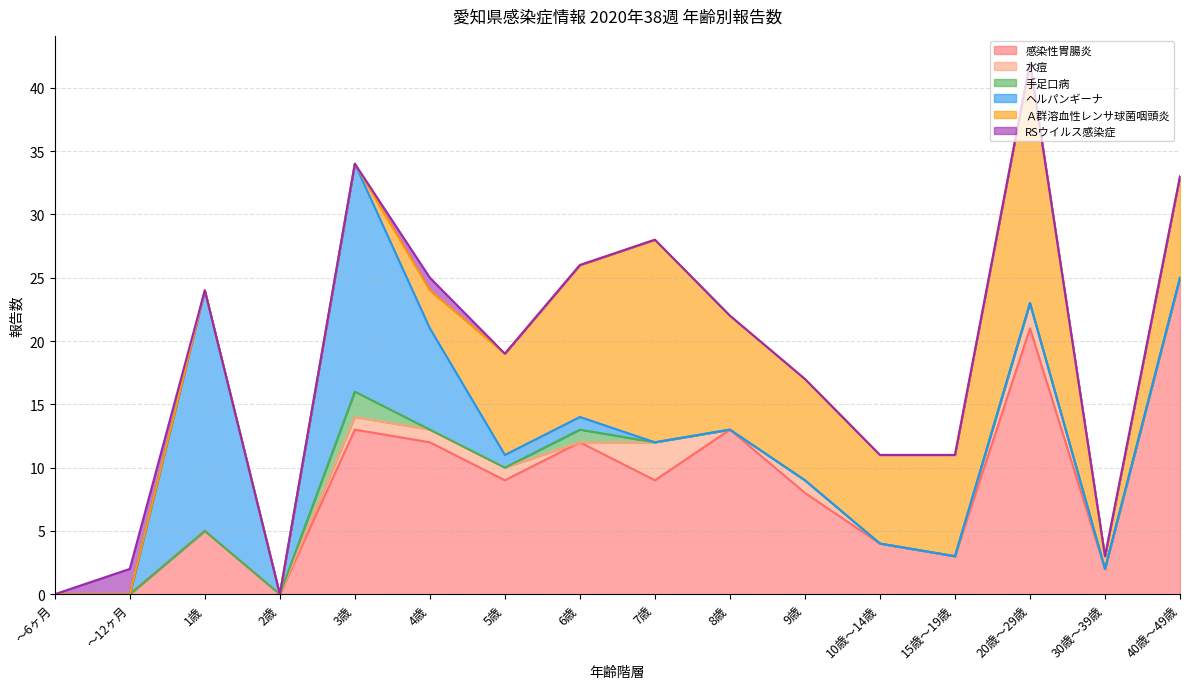

How many 水痘 values are between 0 and 1?

14